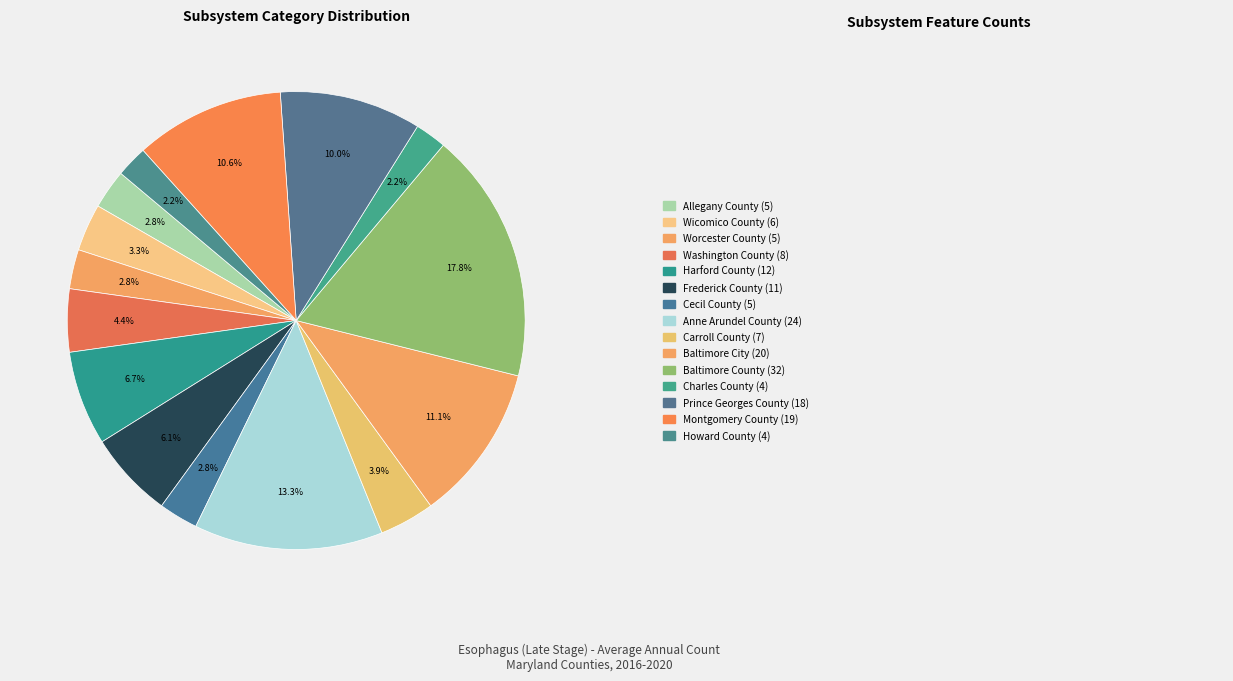

How many slices are in this pie chart?

15